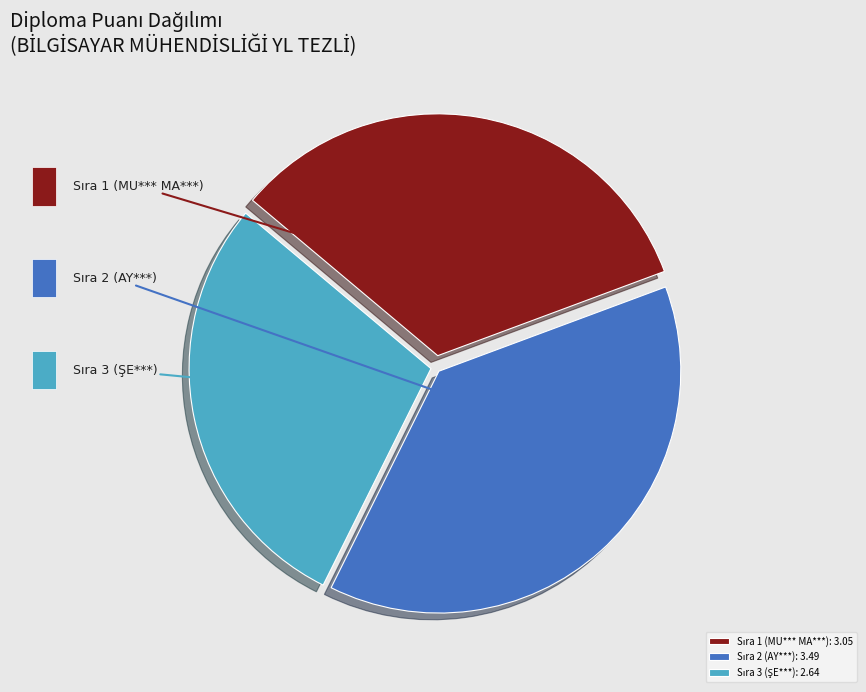

What is the change in value from Sıra 1 (MU*** MA***) to Sıra 3 (ŞE***)?

-0.4